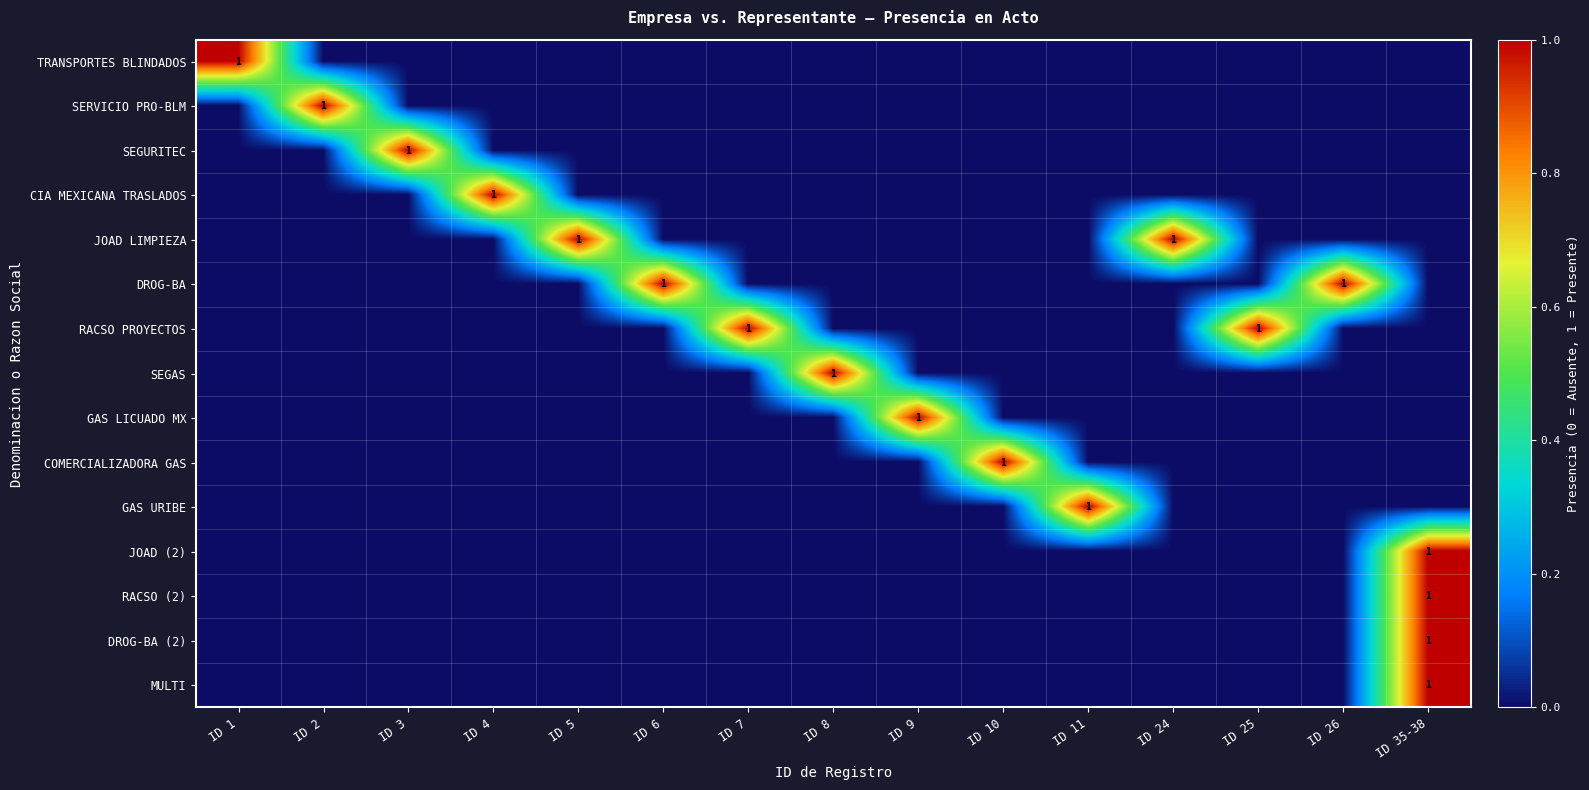

What is the sum of all GAS LICUADO MX values?

1